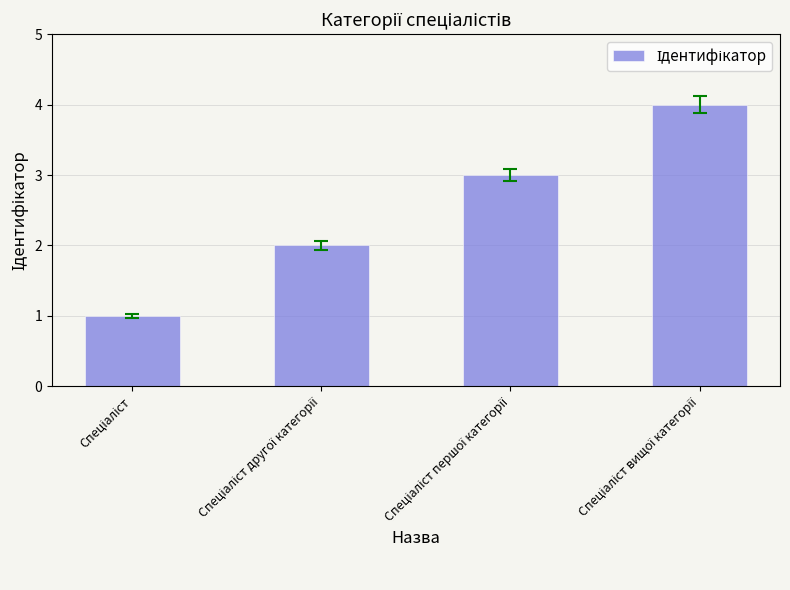

Reading left to right, what are all the values shown in this chart?

1	2	3	4